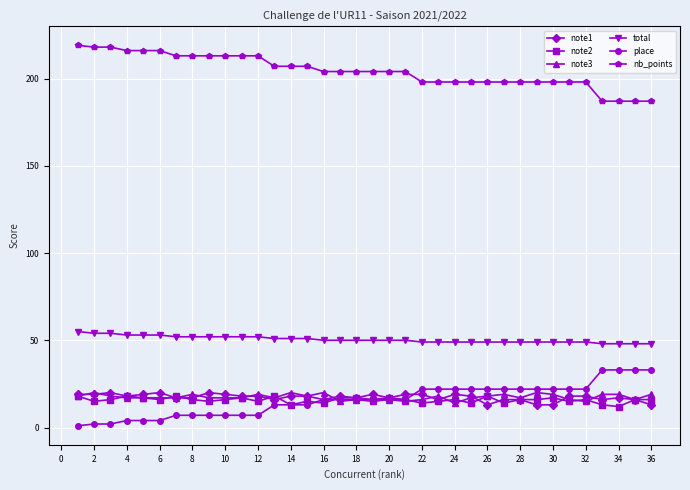

Reading left to right, what are all the values shown in this chart?

note1: 19	19	20	18	19	20	17	17	20	19	18	18	16	18	18	16	18	17	19	17	19	19	16	19	18	13	16	16	13	13	18	18	16	17	16	13
note2: 18	15	16	18	17	16	18	16	15	16	17	15	18	13	15	14	17	17	16	17	16	14	15	16	14	18	14	16	16	17	15	16	13	12	16	16
note3: 18	20	18	17	17	17	17	19	17	17	17	19	17	20	18	20	15	16	15	16	15	16	18	14	17	18	19	17	20	19	16	15	19	19	16	19
total: 55	54	54	53	53	53	52	52	52	52	52	52	51	51	51	50	50	50	50	50	50	49	49	49	49	49	49	49	49	49	49	49	48	48	48	48
place: 1	2	2	4	4	4	7	7	7	7	7	7	13	13	13	16	16	16	16	16	16	22	22	22	22	22	22	22	22	22	22	22	33	33	33	33
nb_points: 219	218	218	216	216	216	213	213	213	213	213	213	207	207	207	204	204	204	204	204	204	198	198	198	198	198	198	198	198	198	198	198	187	187	187	187